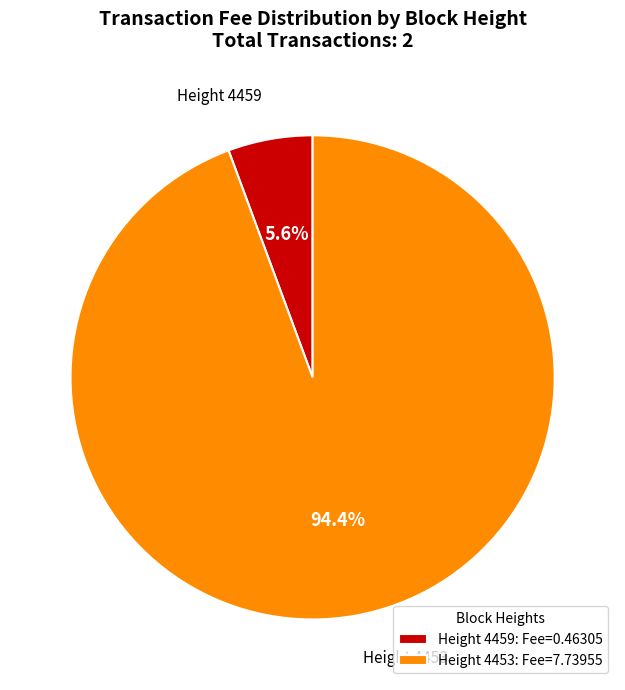

Which slice represents more than half of the pie?

Height 4453: Fee=7.73955